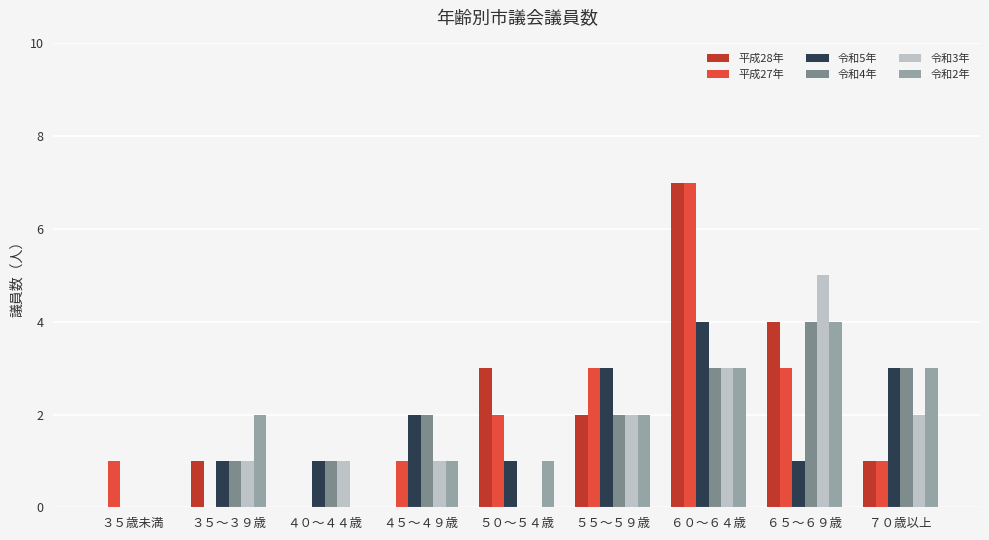

At which category is the sum across all series the highest?

６０～６４歳